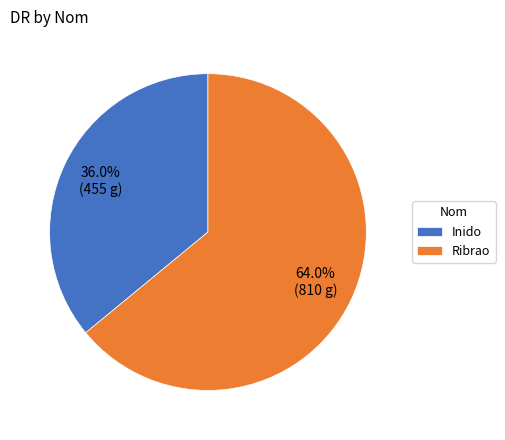

Which slice is the smallest?

Inido